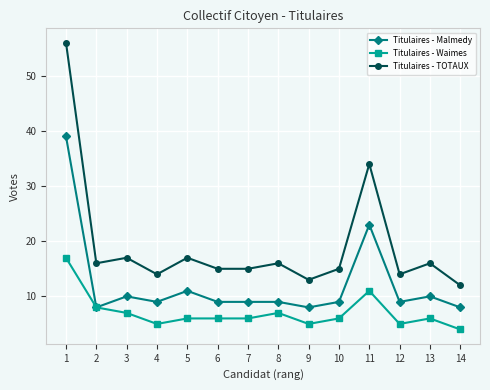

List the series in order of their overall mean, lowest first.

Titulaires - Waimes, Titulaires - Malmedy, Titulaires - TOTAUX